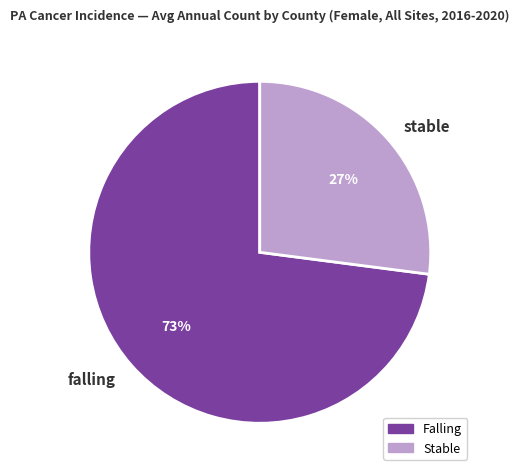

To the nearest percent, what portion does stable represent?

27%